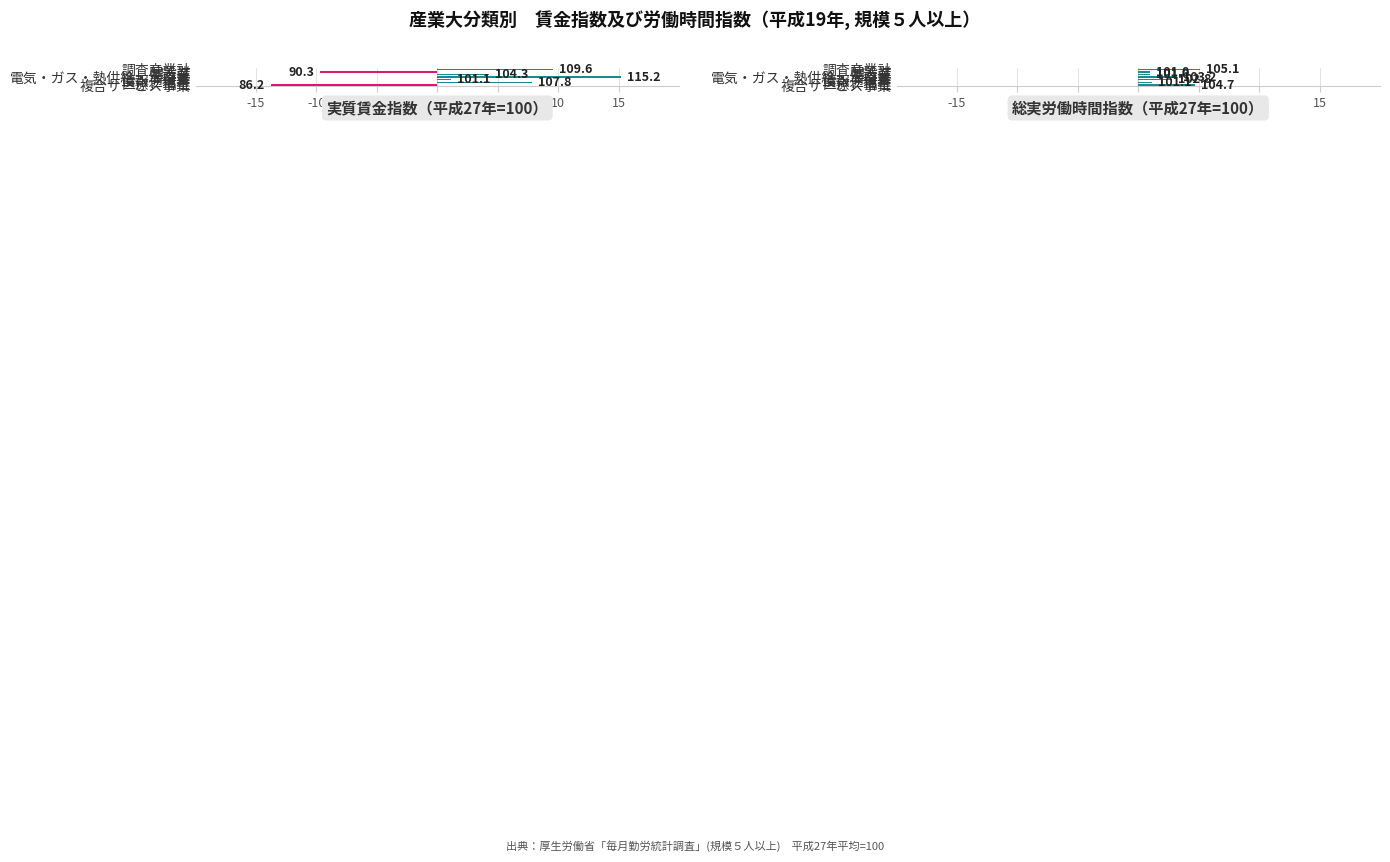

What is the value of the 実質賃金指数（平成27年=100） bar at the 4th from the left?

15.2